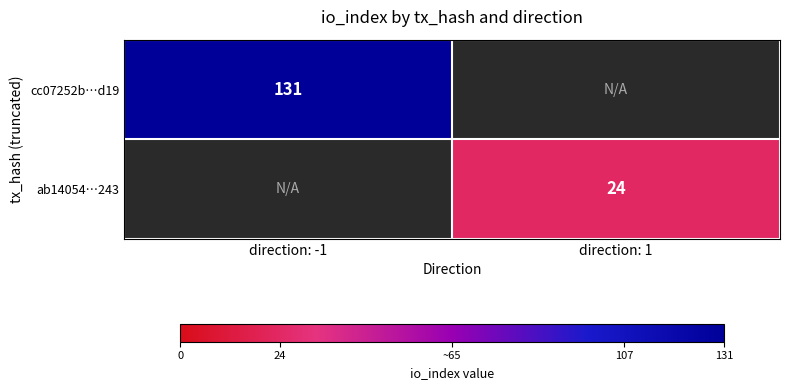

What is the minimum value shown in the chart?

24.0